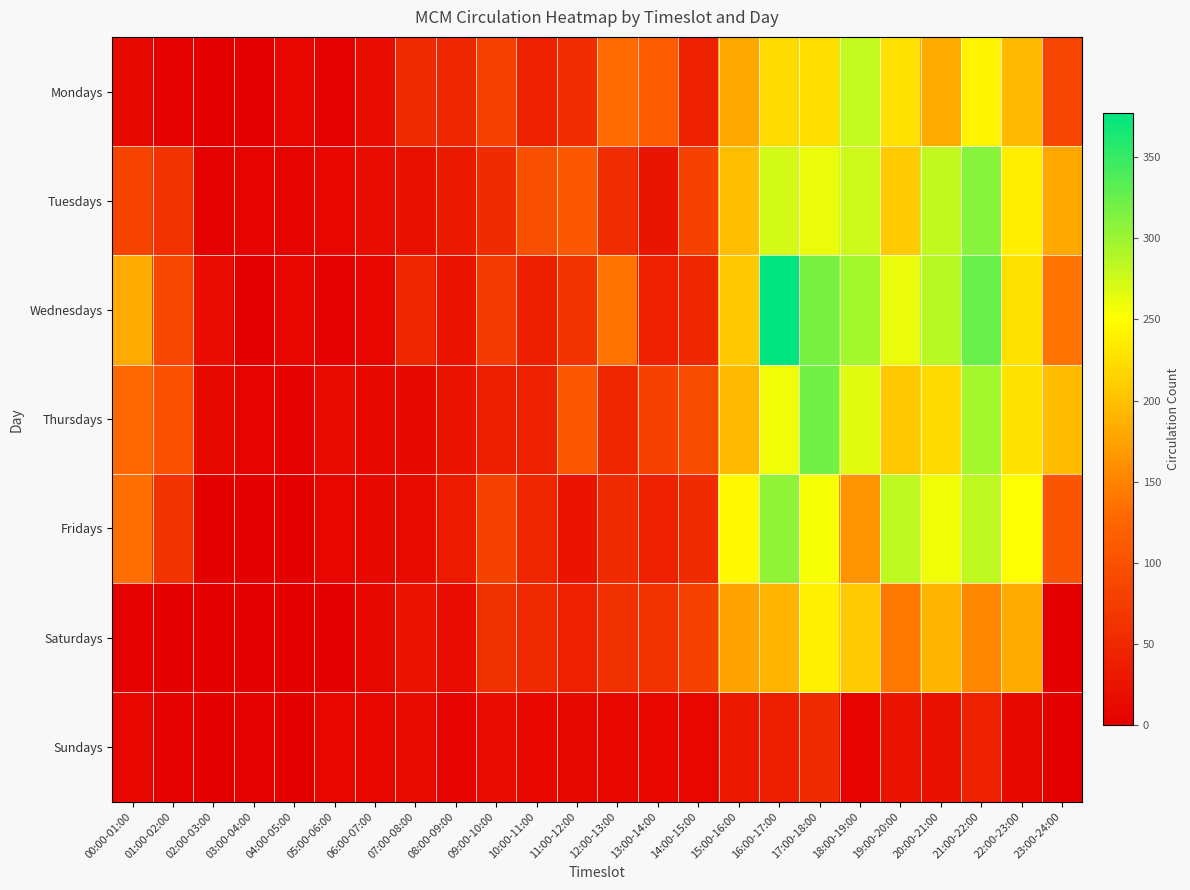

Reading left to right, what are all the values shown in this chart?

Mondays: 00:00-01:00=13	01:00-02:00=2	02:00-03:00=0	03:00-04:00=0	04:00-05:00=9	05:00-06:00=2	06:00-07:00=18	07:00-08:00=52	08:00-09:00=49	09:00-10:00=81	10:00-11:00=40	11:00-12:00=55	12:00-13:00=131	13:00-14:00=112	14:00-15:00=41	15:00-16:00=180	16:00-17:00=222	17:00-18:00=224	18:00-19:00=280	19:00-20:00=226	20:00-21:00=182	21:00-22:00=242	22:00-23:00=195	23:00-24:00=86
Tuesdays: 00:00-01:00=83	01:00-02:00=64	02:00-03:00=2	03:00-04:00=7	04:00-05:00=7	05:00-06:00=8	06:00-07:00=17	07:00-08:00=22	08:00-09:00=31	09:00-10:00=54	10:00-11:00=99	11:00-12:00=110	12:00-13:00=56	13:00-14:00=27	14:00-15:00=81	15:00-16:00=198	16:00-17:00=273	17:00-18:00=261	18:00-19:00=276	19:00-20:00=208	20:00-21:00=282	21:00-22:00=310	22:00-23:00=238	23:00-24:00=180
Wednesdays: 00:00-01:00=182	01:00-02:00=87	02:00-03:00=17	03:00-04:00=0	04:00-05:00=9	05:00-06:00=4	06:00-07:00=8	07:00-08:00=49	08:00-09:00=26	09:00-10:00=75	10:00-11:00=39	11:00-12:00=64	12:00-13:00=138	13:00-14:00=42	14:00-15:00=49	15:00-16:00=207	16:00-17:00=377	17:00-18:00=318	18:00-19:00=295	19:00-20:00=262	20:00-21:00=286	21:00-22:00=324	22:00-23:00=227	23:00-24:00=137
Thursdays: 00:00-01:00=128	01:00-02:00=103	02:00-03:00=12	03:00-04:00=7	04:00-05:00=4	05:00-06:00=15	06:00-07:00=12	07:00-08:00=12	08:00-09:00=26	09:00-10:00=39	10:00-11:00=42	11:00-12:00=108	12:00-13:00=50	13:00-14:00=82	14:00-15:00=95	15:00-16:00=195	16:00-17:00=258	17:00-18:00=321	18:00-19:00=268	19:00-20:00=205	20:00-21:00=220	21:00-22:00=296	22:00-23:00=227	23:00-24:00=197
Fridays: 00:00-01:00=134	01:00-02:00=64	02:00-03:00=0	03:00-04:00=0	04:00-05:00=0	05:00-06:00=8	06:00-07:00=12	07:00-08:00=15	08:00-09:00=34	09:00-10:00=82	10:00-11:00=48	11:00-12:00=26	12:00-13:00=54	13:00-14:00=41	14:00-15:00=54	15:00-16:00=247	16:00-17:00=305	17:00-18:00=255	18:00-19:00=164	19:00-20:00=284	20:00-21:00=258	21:00-22:00=283	22:00-23:00=253	23:00-24:00=105
Saturdays: 00:00-01:00=2	01:00-02:00=0	02:00-03:00=0	03:00-04:00=1	04:00-05:00=1	05:00-06:00=1	06:00-07:00=11	07:00-08:00=25	08:00-09:00=18	09:00-10:00=60	10:00-11:00=52	11:00-12:00=40	12:00-13:00=60	13:00-14:00=63	14:00-15:00=81	15:00-16:00=176	16:00-17:00=190	17:00-18:00=239	18:00-19:00=208	19:00-20:00=140	20:00-21:00=190	21:00-22:00=154	22:00-23:00=184	23:00-24:00=0
Sundays: 00:00-01:00=8	01:00-02:00=2	02:00-03:00=1	03:00-04:00=2	04:00-05:00=0	05:00-06:00=8	06:00-07:00=8	07:00-08:00=15	08:00-09:00=7	09:00-10:00=17	10:00-11:00=8	11:00-12:00=13	12:00-13:00=10	13:00-14:00=9	14:00-15:00=8	15:00-16:00=31	16:00-17:00=37	17:00-18:00=54	18:00-19:00=5	19:00-20:00=26	20:00-21:00=21	21:00-22:00=43	22:00-23:00=13	23:00-24:00=0